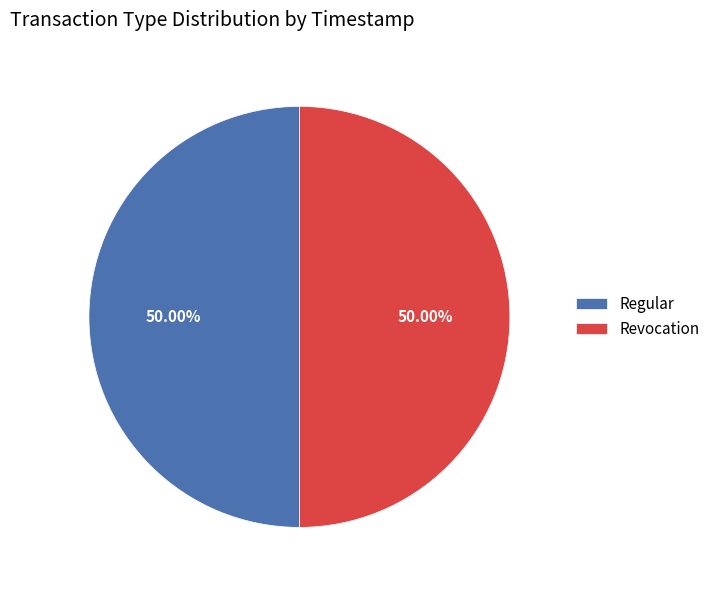

What is the total percentage of Regular and Revocation?

100.0%